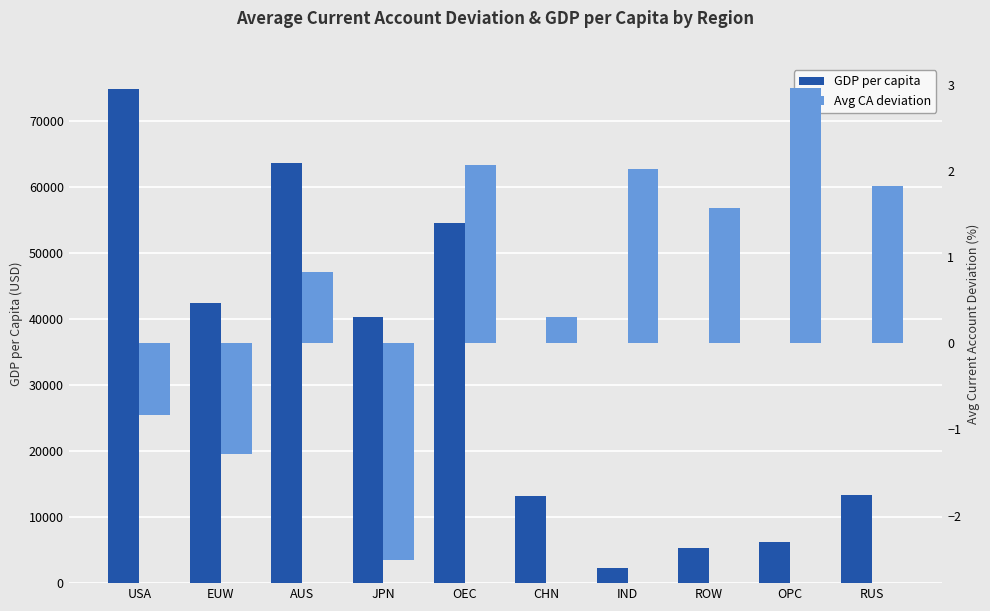

List the series in order of their overall mean, highest first.

GDP per capita, Avg CA deviation